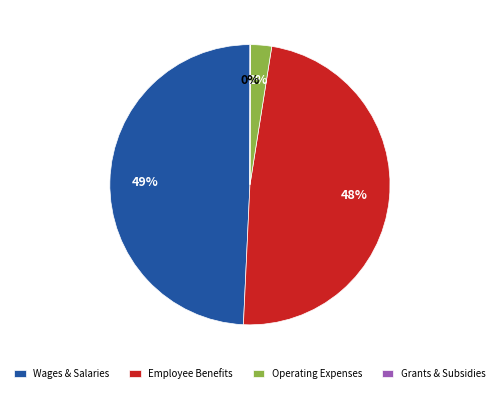

Which slice is the largest?

Wages & Salaries